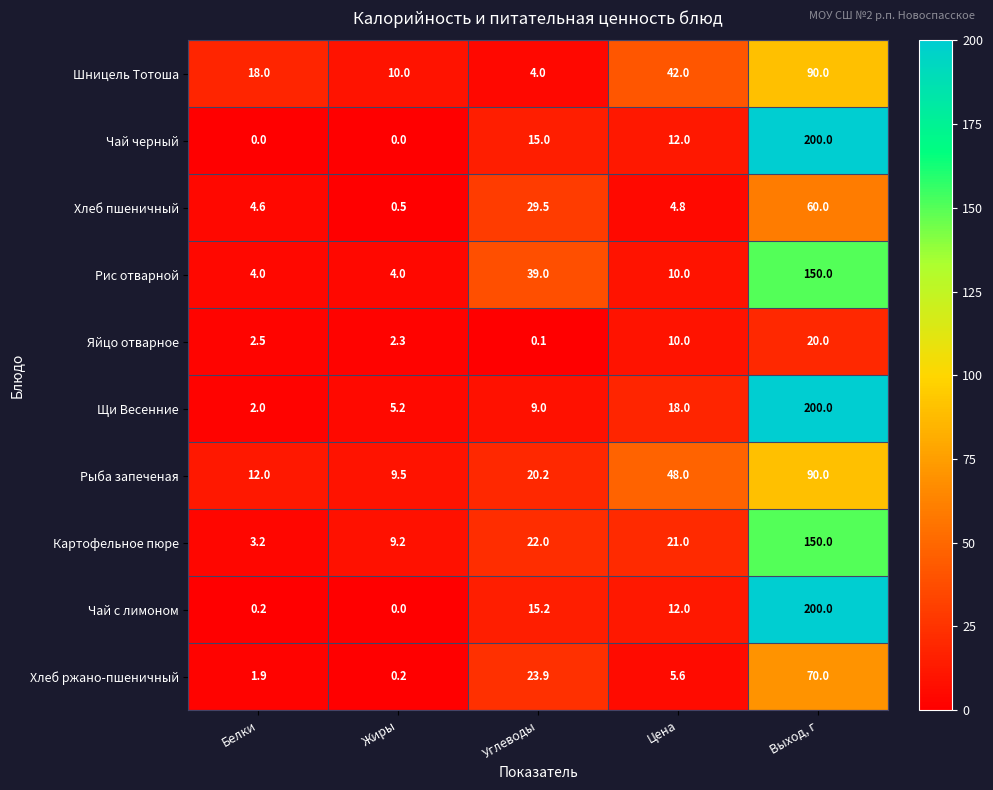

What is the difference between the maximum and second lowest values in the Рис отварной series?

146.0